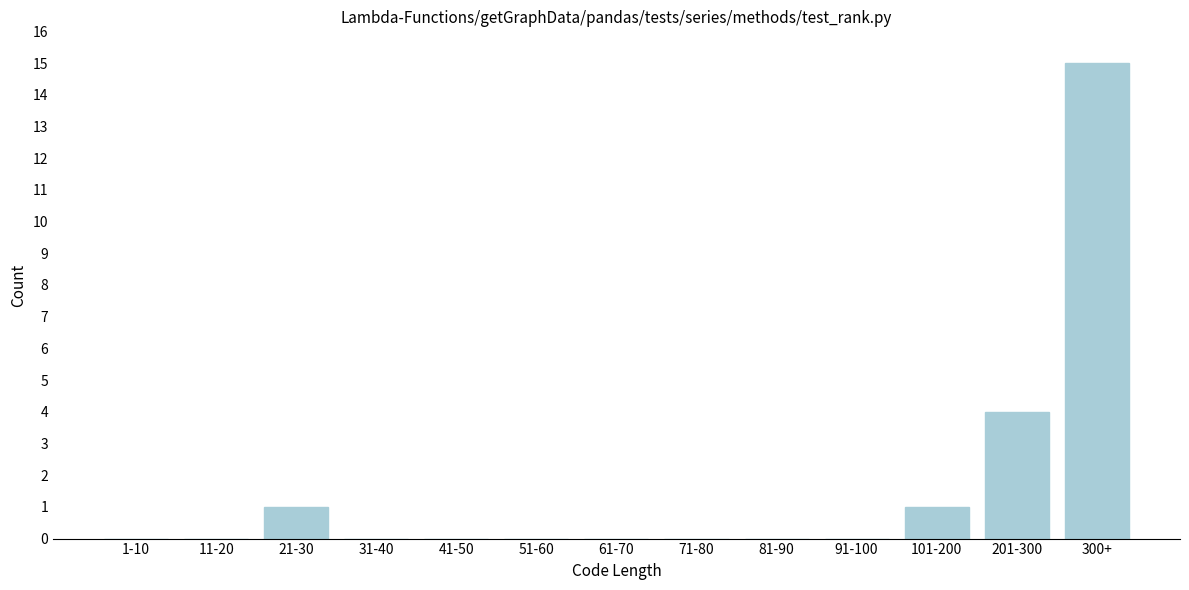

Reading left to right, list all the values displayed in this chart.

1-10=0	11-20=0	21-30=1	31-40=0	41-50=0	51-60=0	61-70=0	71-80=0	81-90=0	91-100=0	101-200=1	201-300=4	300+=15